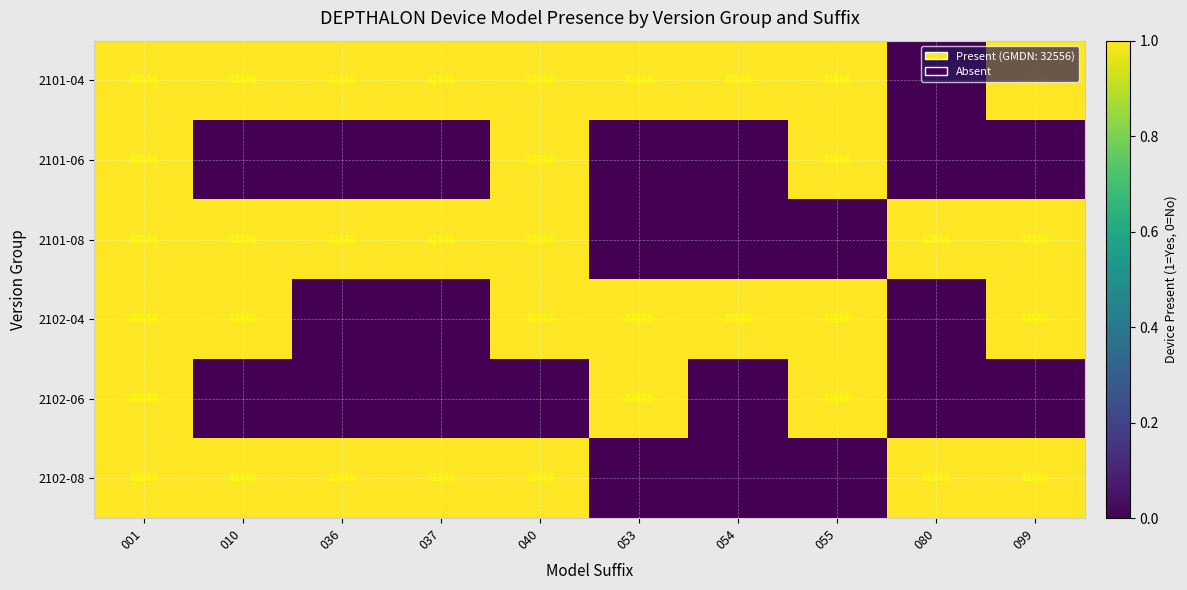

What is the sum of the 2102-04 values at 040 and 055?

65112